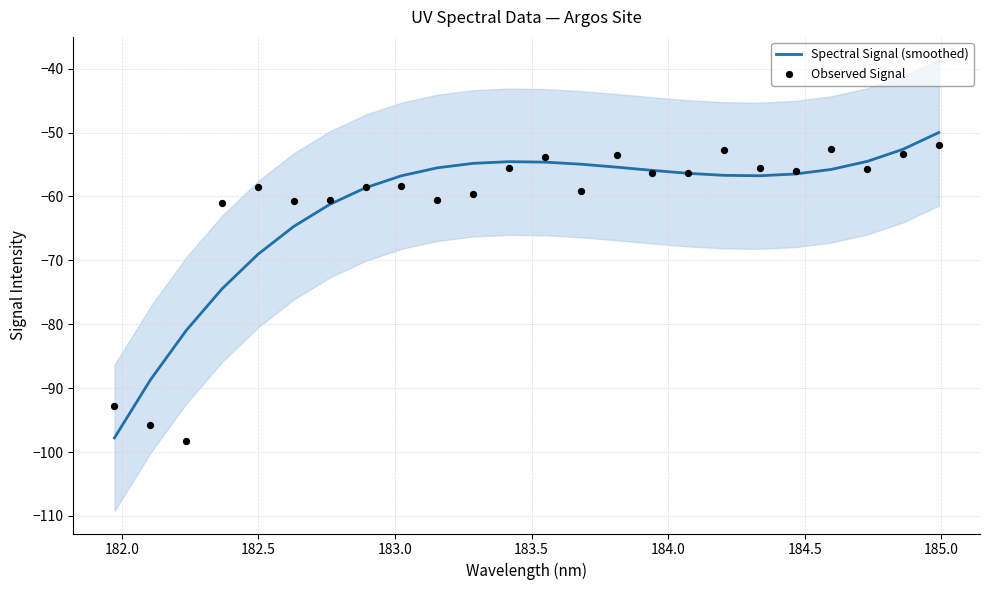

Is the value of Spectral Signal (smoothed) at 15 greater than the value of Observed Signal at 182.0?

Yes